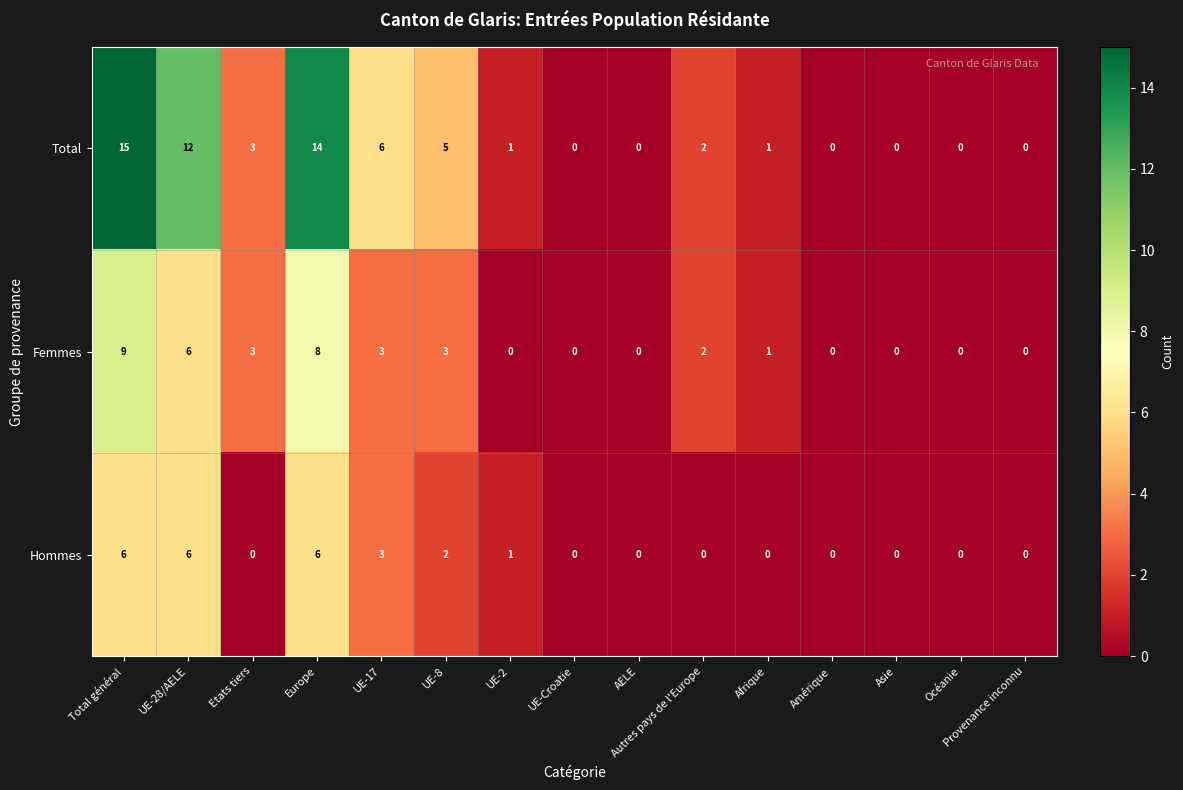

Which series has the widest spread of values?

Total